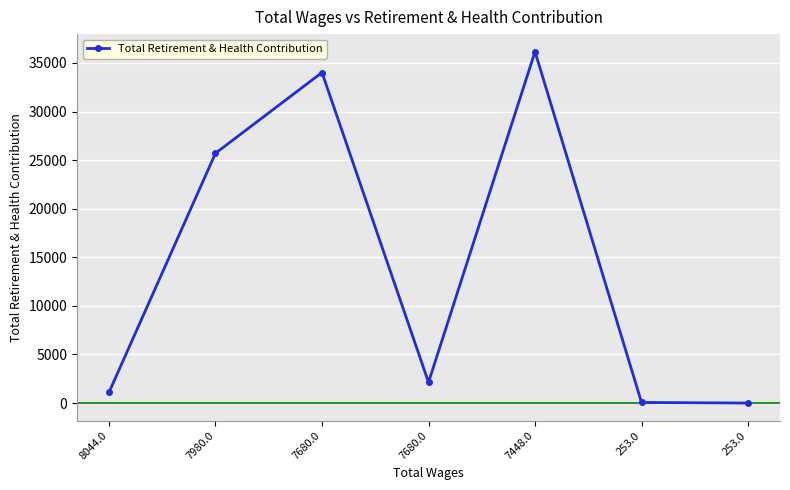

How many lines are shown in the chart?

1